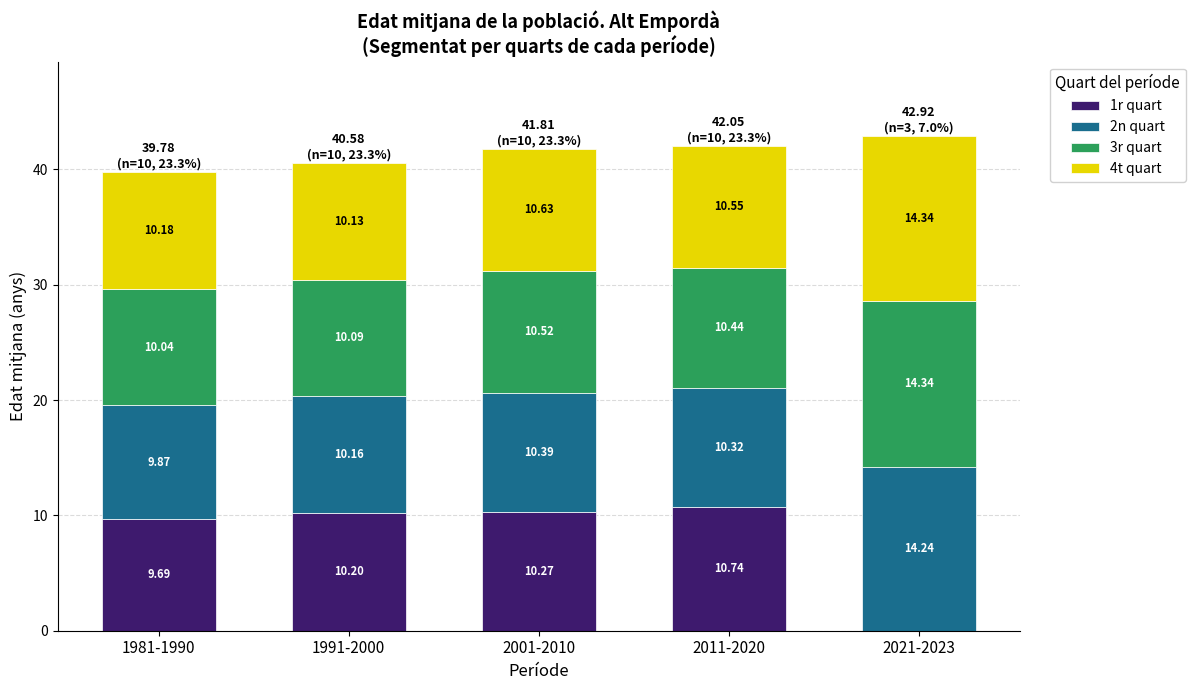

What is the total value across all series at 1991-2000?

40.6